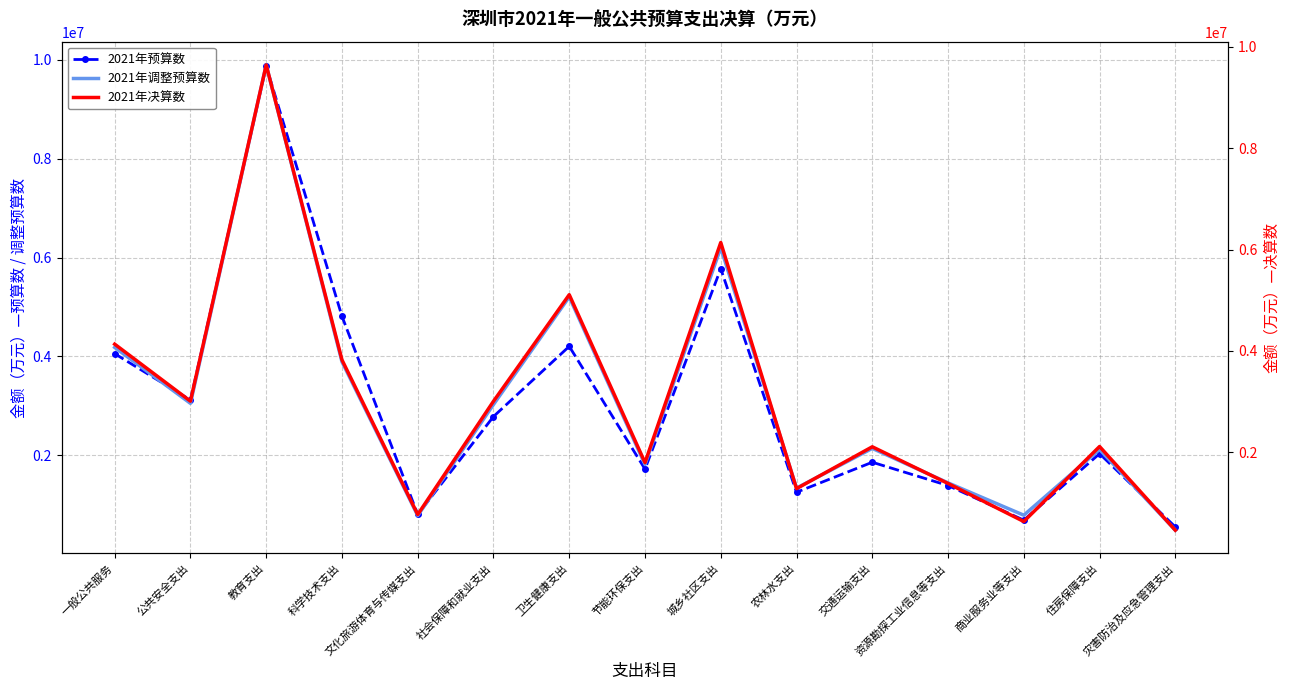

At which label does 2021年决算数 reach its minimum?

灾害防治及应急管理支出